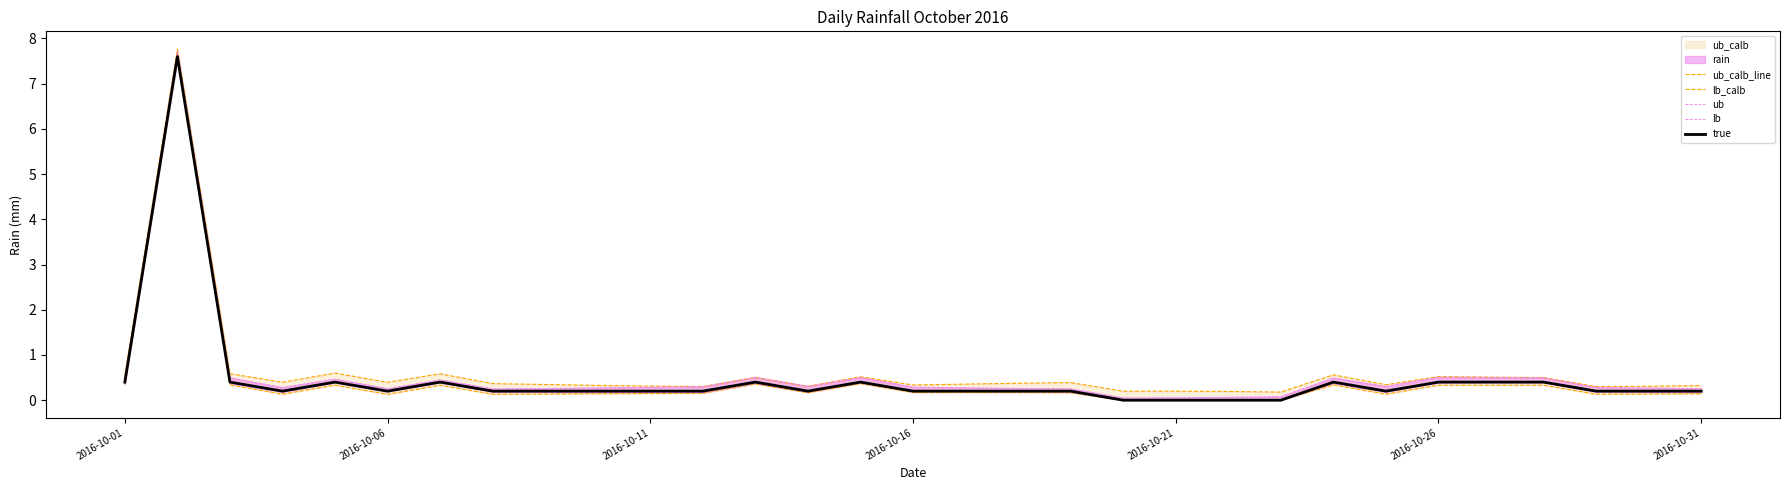

Which has a higher value, 16 or 30?

16